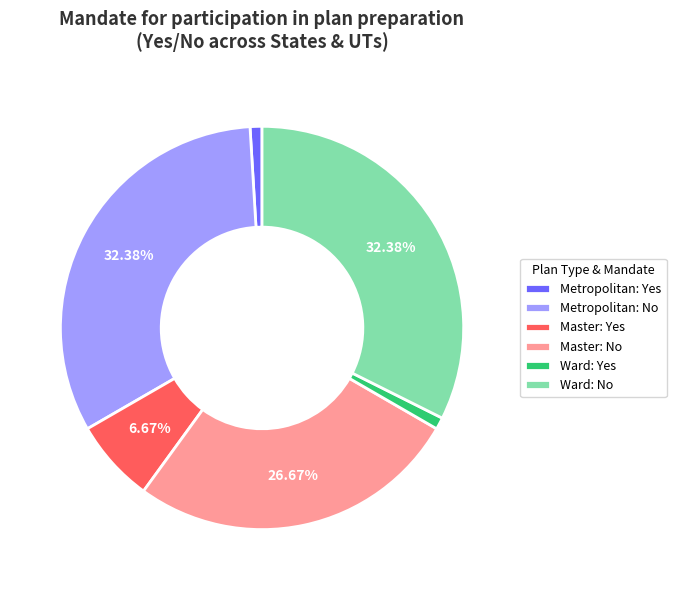

Between Ward: No and Master: Yes, which is larger?

Ward: No